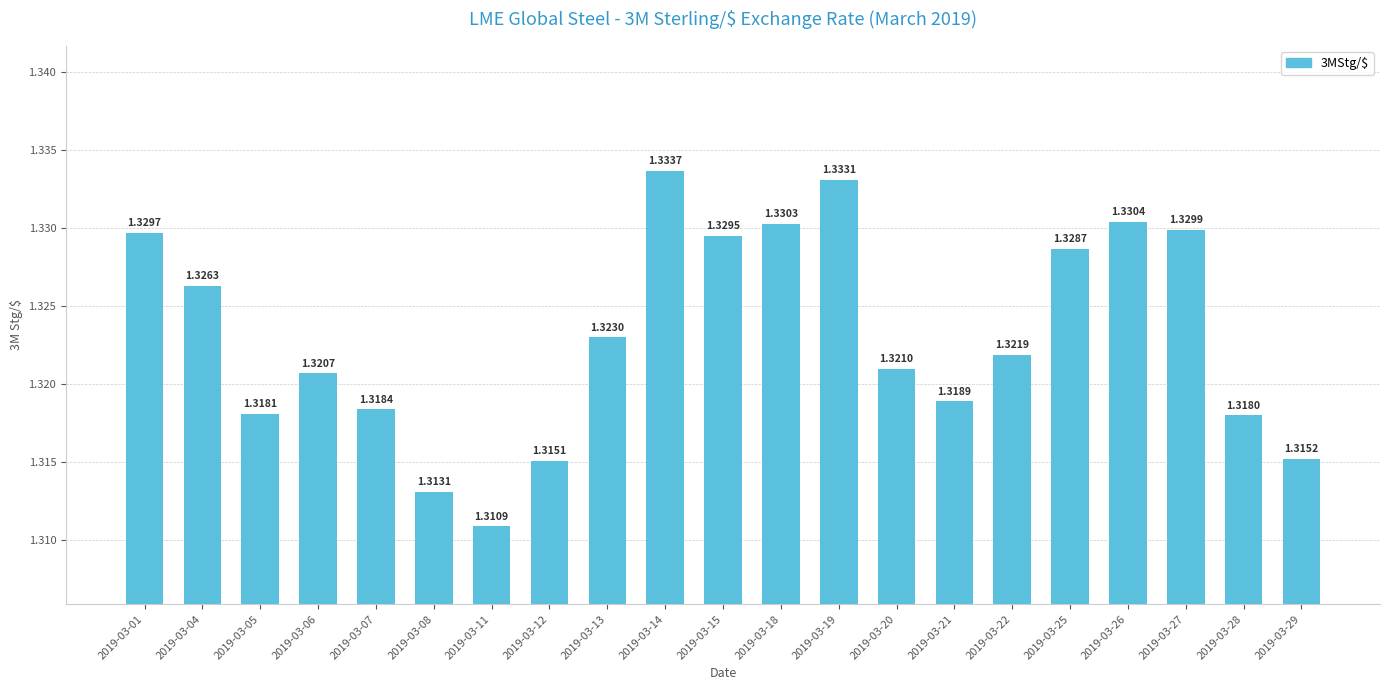

Which category has the highest value across all series?

2019-03-14